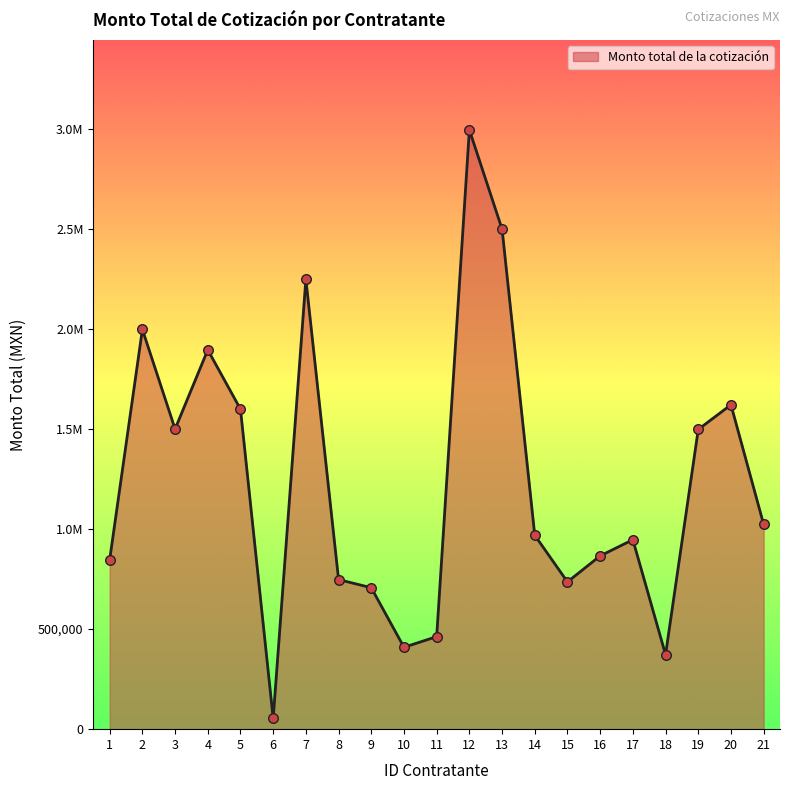

Which has a higher value, 6 or 9?

9